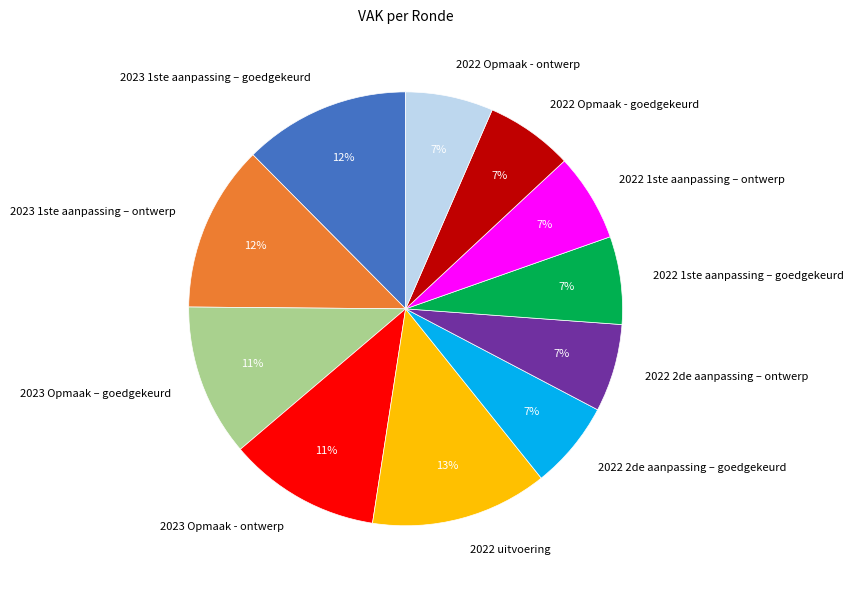

True or false: 2023 Opmaak – goedgekeurd accounts for 18% of the total.

False